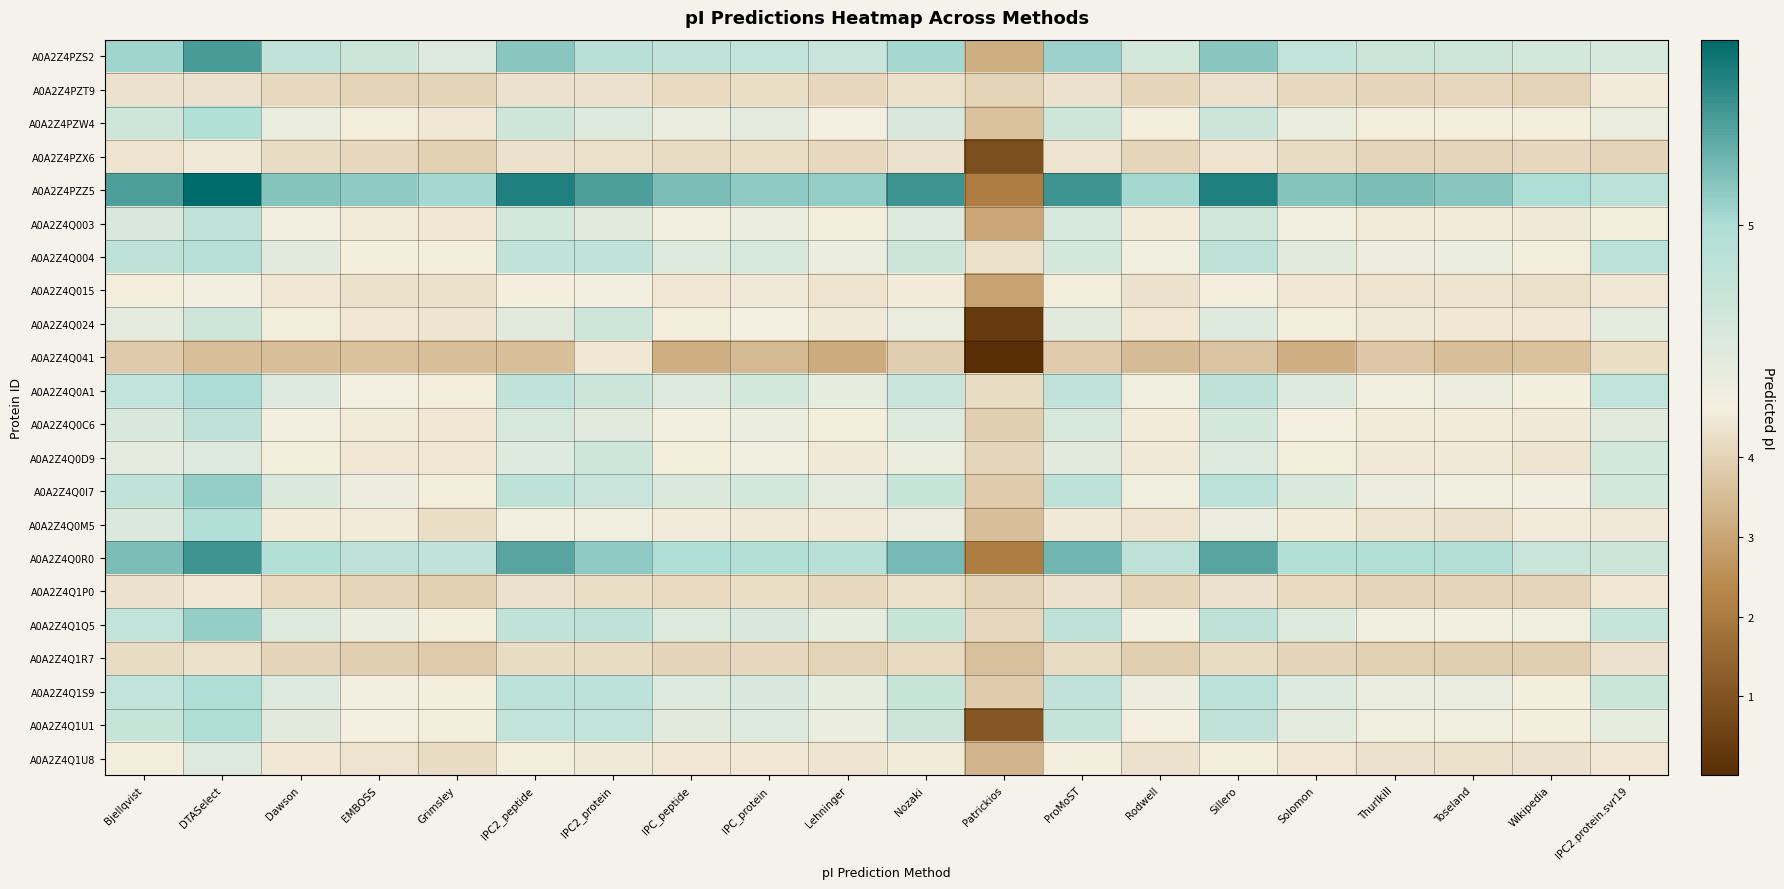

At which category is the sum across all series the highest?

DTASelect